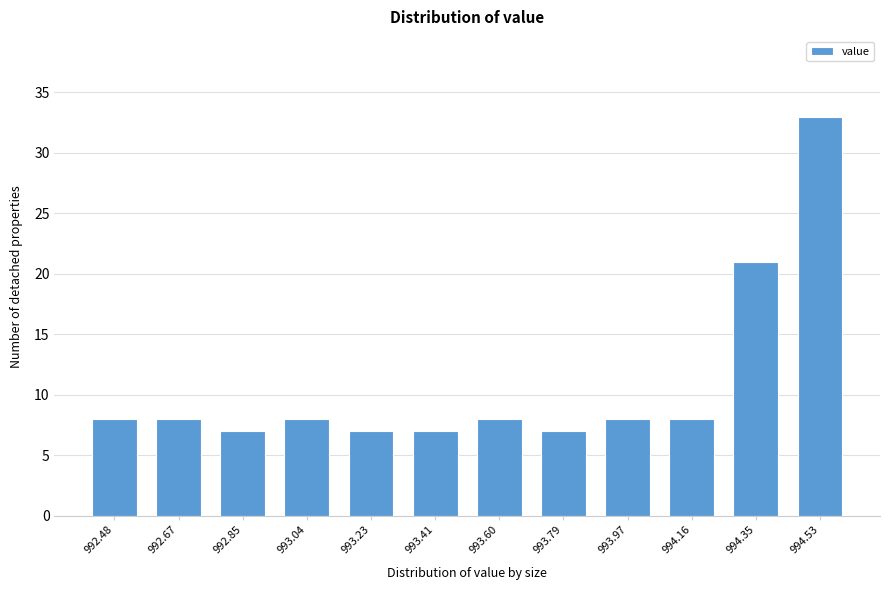

Reading left to right, list all the values displayed in this chart.

992.48=8	992.67=8	992.85=7	993.04=8	993.23=7	993.41=7	993.60=8	993.79=7	993.97=8	994.16=8	994.35=21	994.53=33